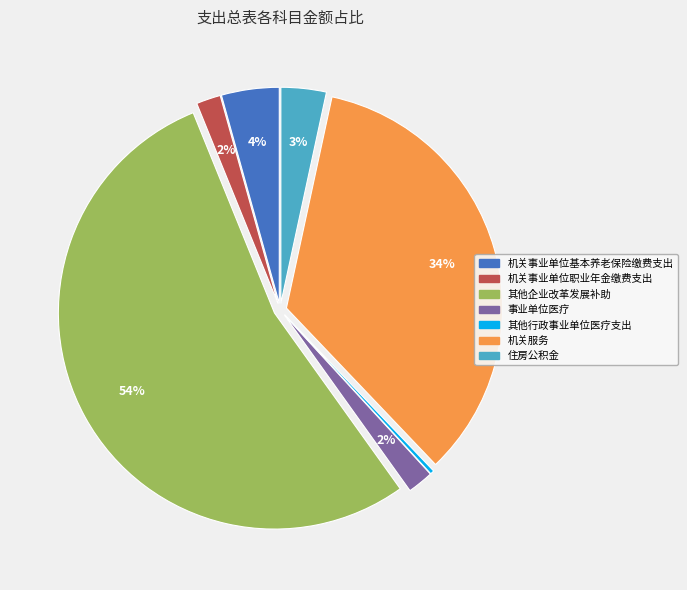

Which slice is the largest?

其他企业改革发展补助